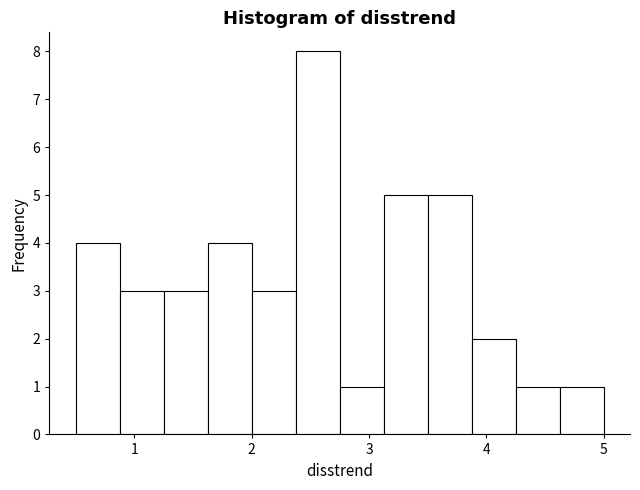

Read against the x-axis, roughly where is the centre of the tallest bar?

2.6